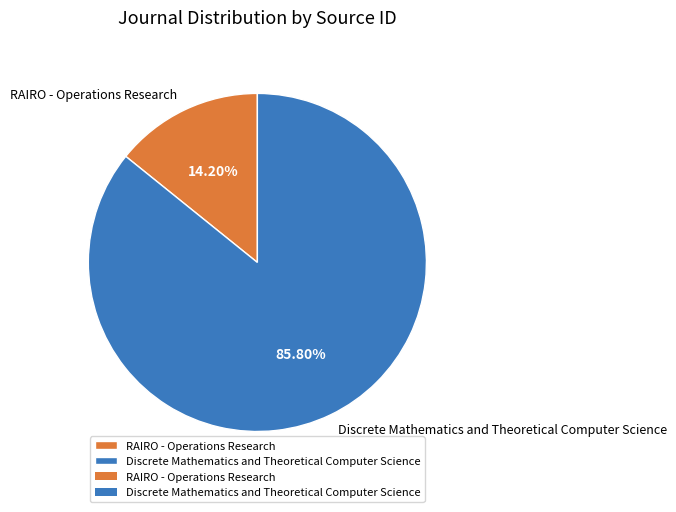

To the nearest percent, what is the difference between the largest and smallest slice percentages?

72%